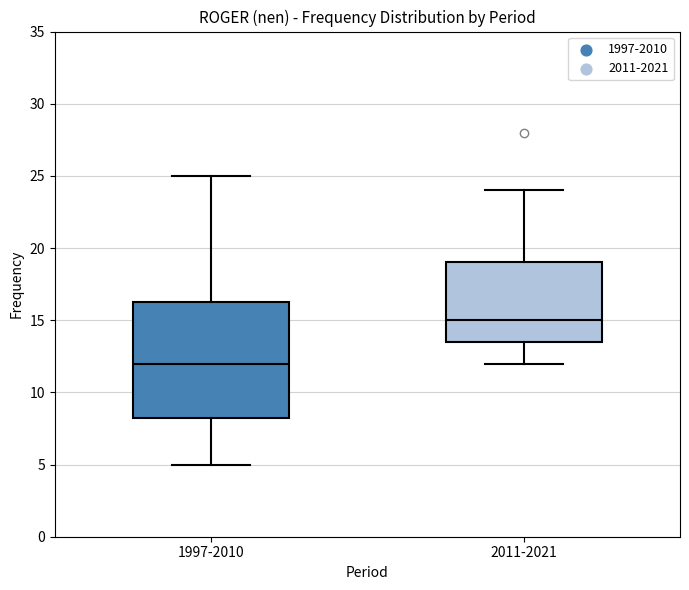

Where is the lower edge of the box for 2011-2021 on the y-axis? The values are not printed on the chart, so give them approximately, as read against the axis.

13.5